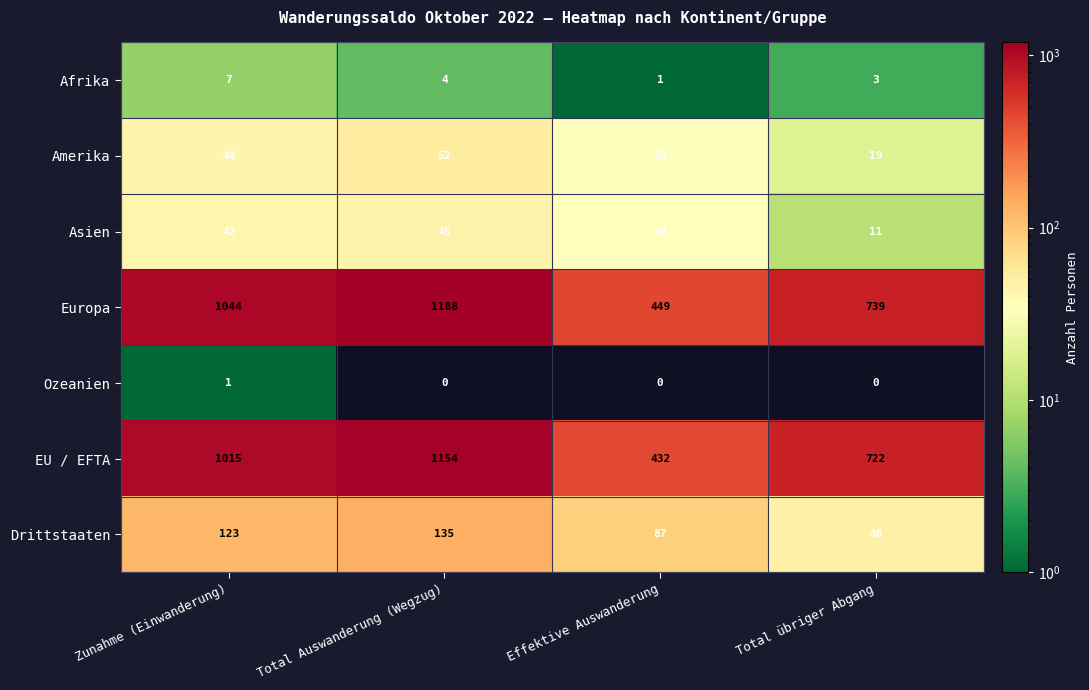

Where is Afrika nearest to the value 4?

Total Auswanderung (Wegzug)